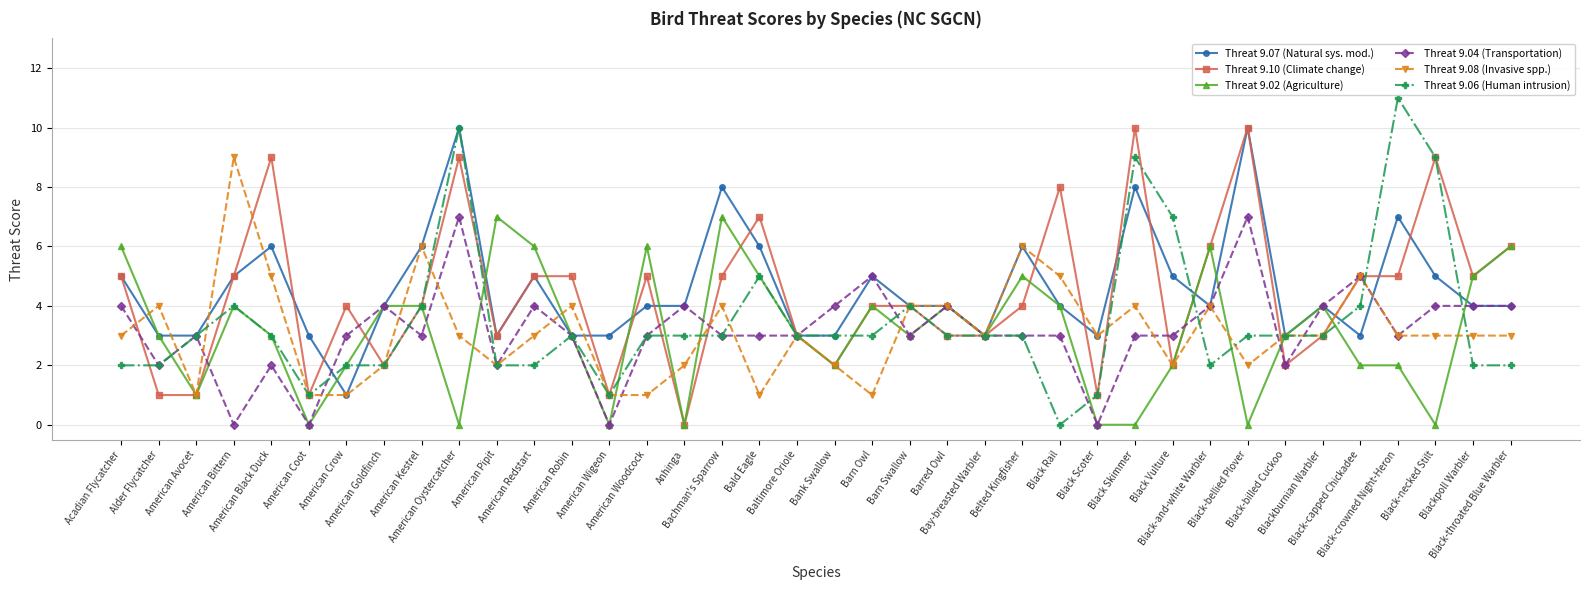

Is it true that Threat 9.10 (Climate change) equals 2 at American Goldfinch?

True